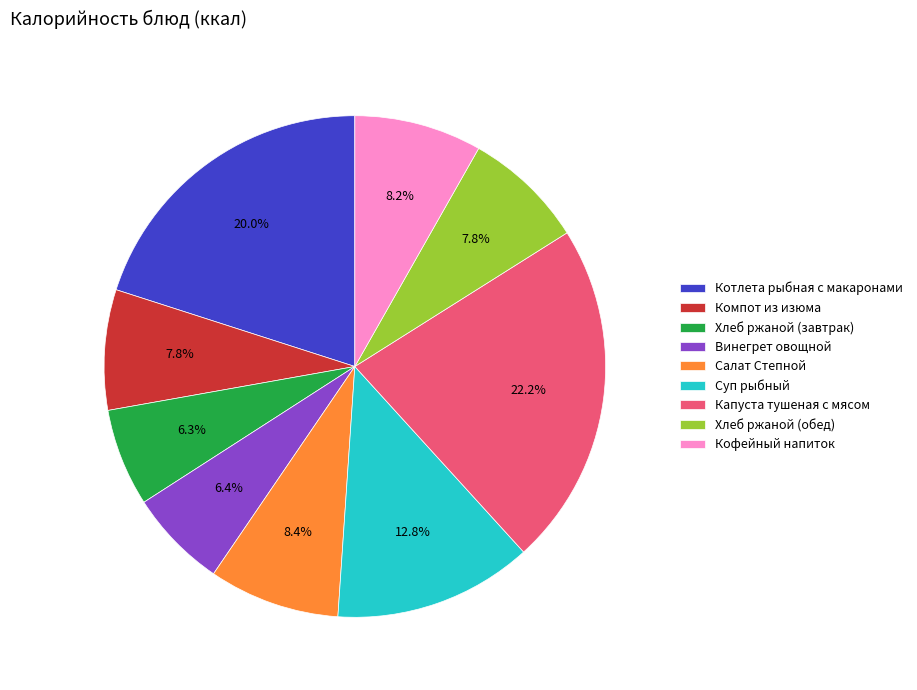

What percentage is the Котлета рыбная с макаронами slice, to the nearest percent?

20%